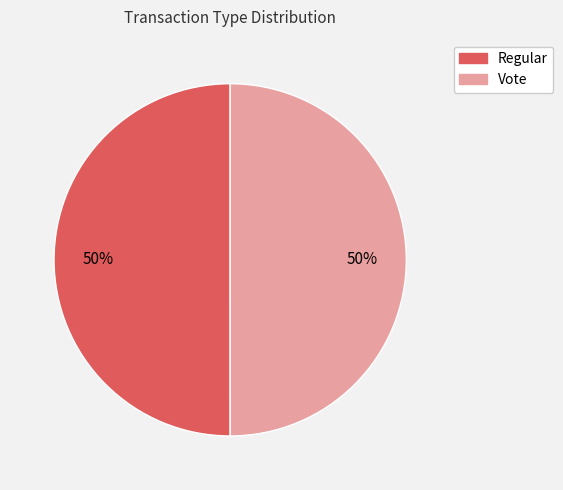

To the nearest percent, what percentage of the pie is Regular?

50%